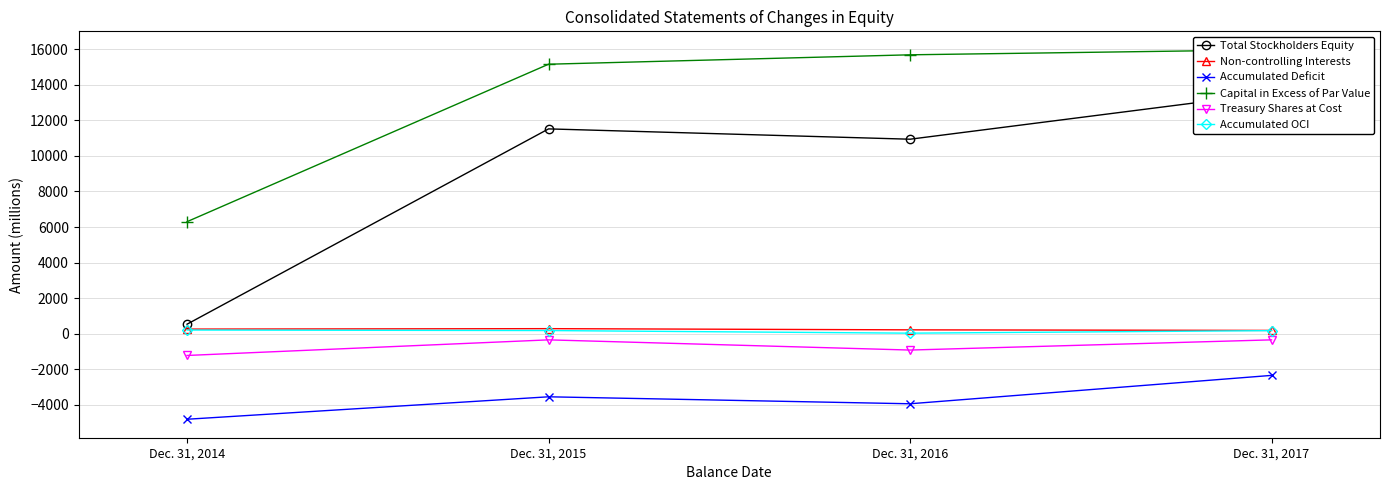

Reading right to left, list all the values displayed in this chart.

Total Stockholders Equity: 13527	10935	11515	538
Non-controlling Interests: 189	221	288	263
Accumulated Deficit: -2339	-3934	-3542	-4804
Capital in Excess of Par Value: 15960	15679	15150	6300
Treasury Shares at Cost: -342	-915	-342	-1219
Accumulated OCI: 177	34	181	210